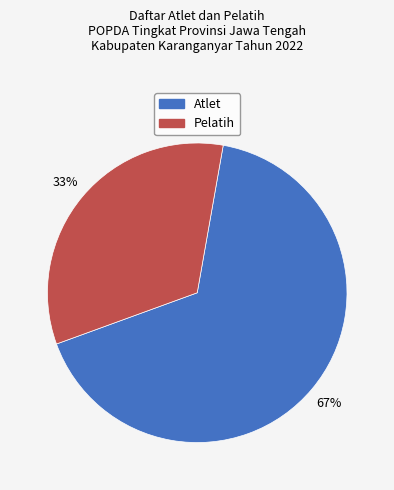

How many slices are in this pie chart?

2